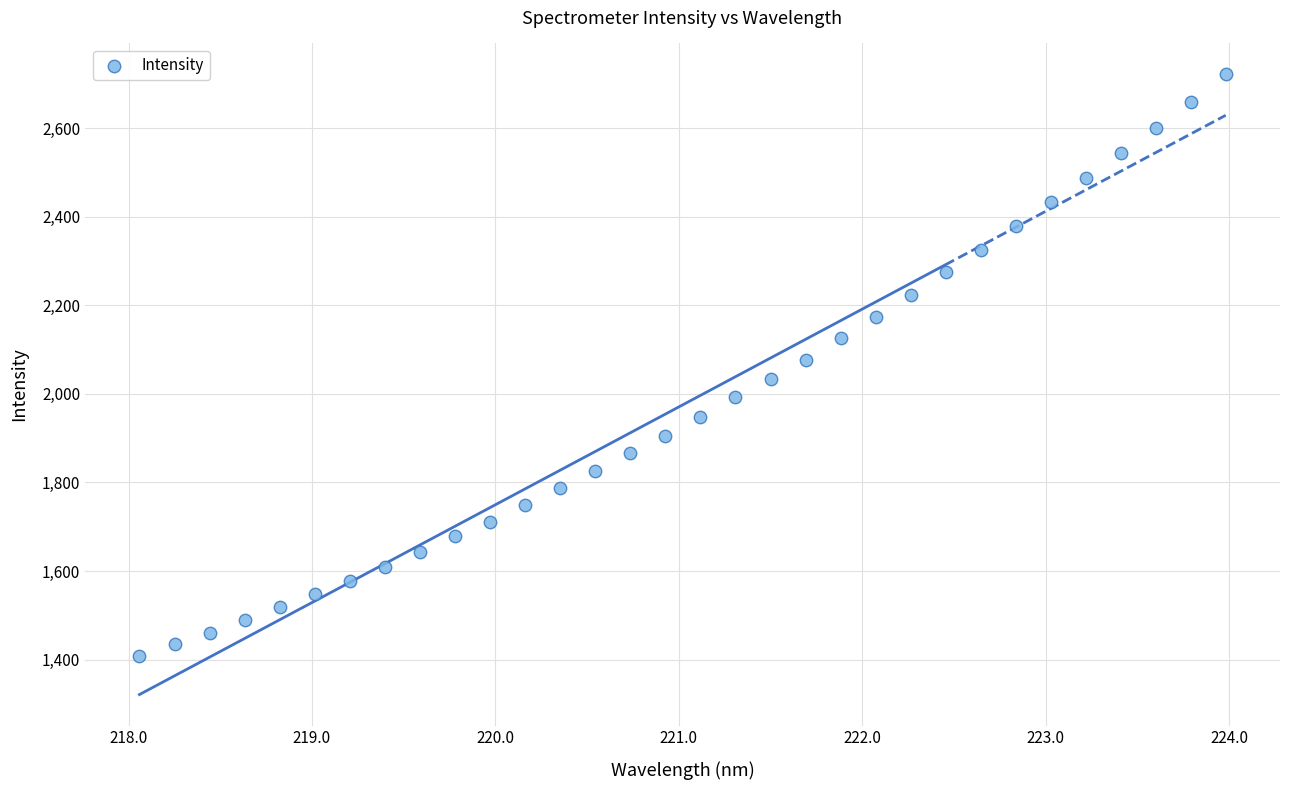

How many data points are displayed?

32